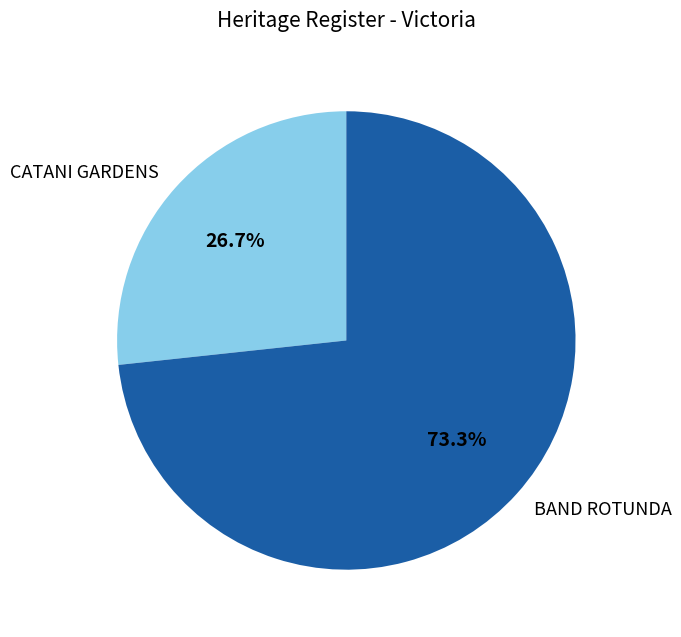

Is BAND ROTUNDA the majority of the pie?

Yes